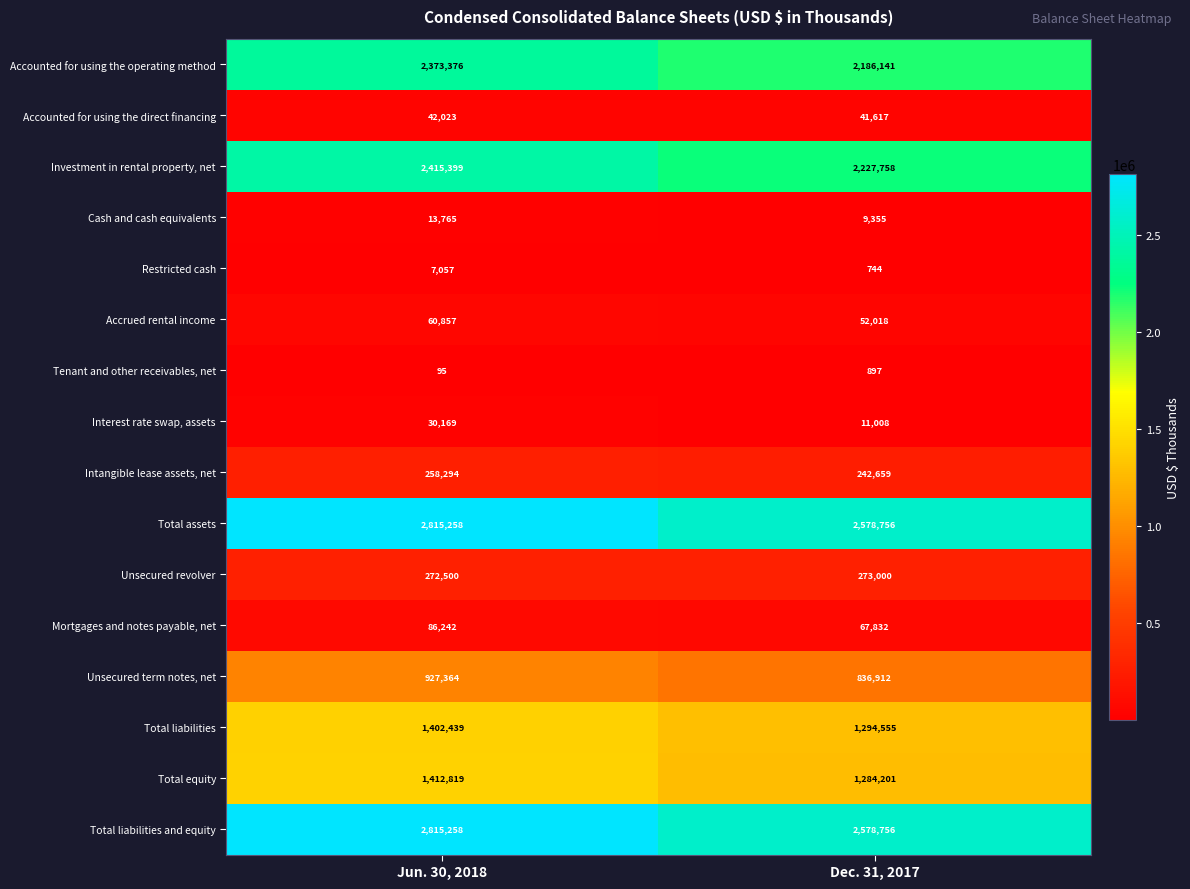

What is the difference between the maximum and minimum values in the Accrued rental income series?

8839